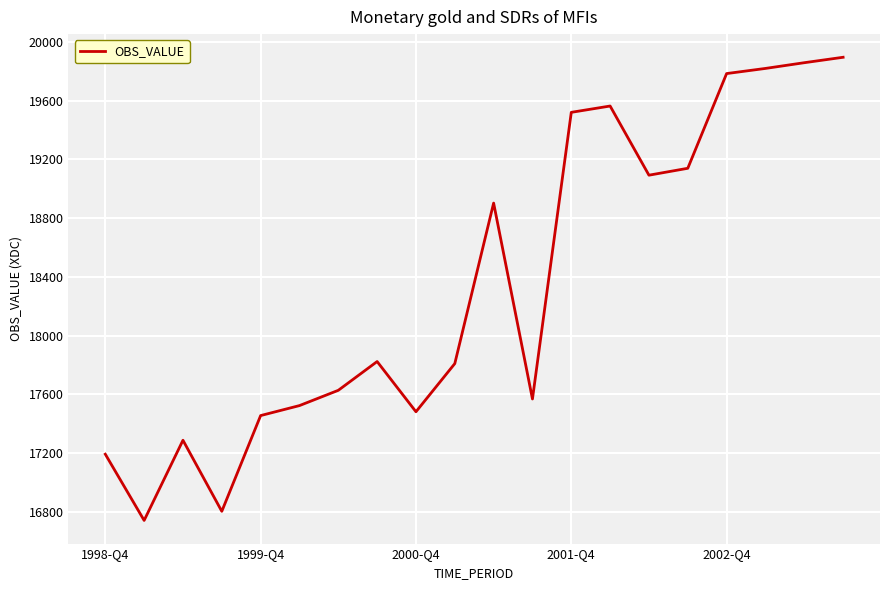

What is the difference between the maximum and minimum values?

3154